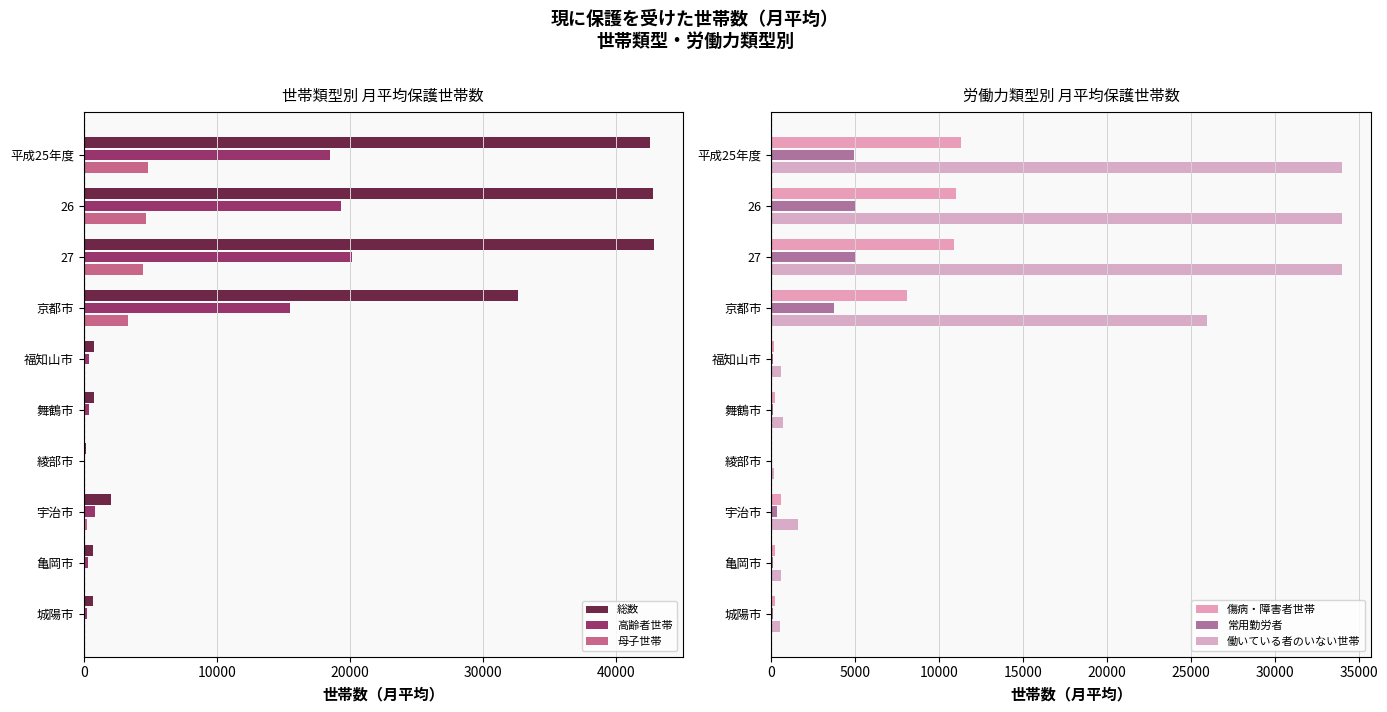

What are all the series names shown in the legend?

総数, 高齢者世帯, 母子世帯, 傷病・障害者世帯, 常用勤労者, 働いている者のいない世帯